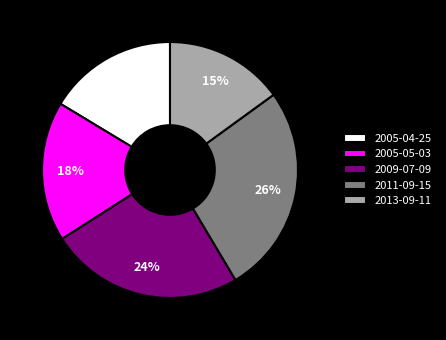

What percentage is the 2011-09-15 slice, to the nearest percent?

26%